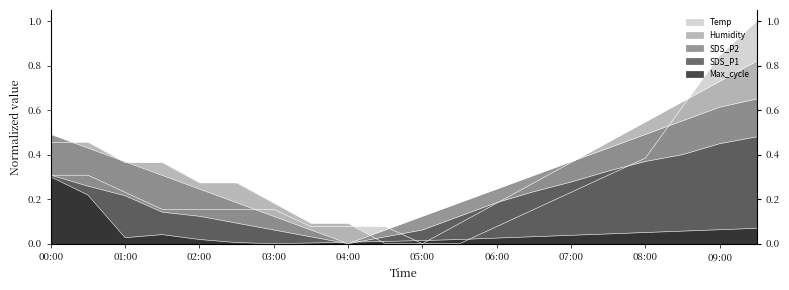

Is the value of Max_cycle at 00:30 greater than the value of SDS_P2 at 00:30?

No